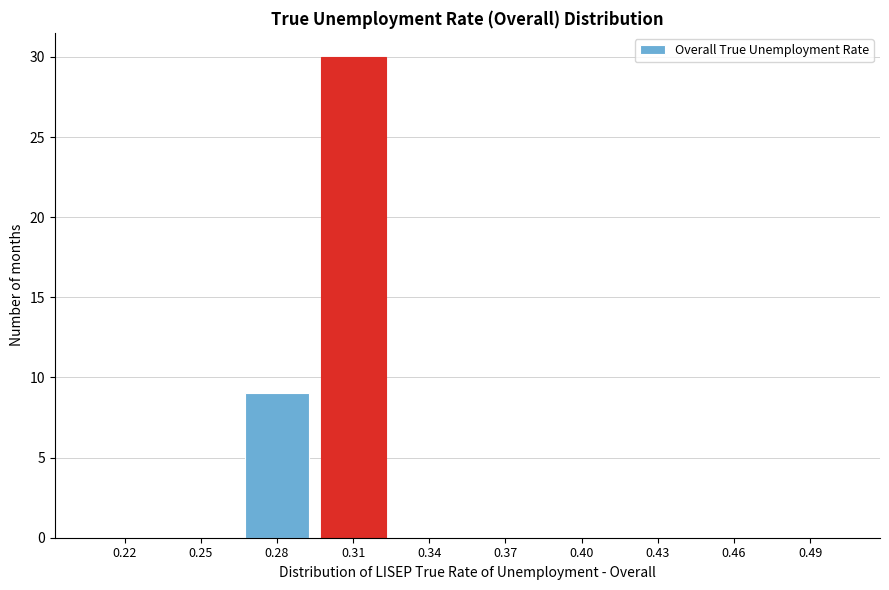

Reading left to right, list all the values displayed in this chart.

0.22=0	0.25=0	0.28=9	0.31=30	0.34=0	0.37=0	0.40=0	0.43=0	0.46=0	0.49=0